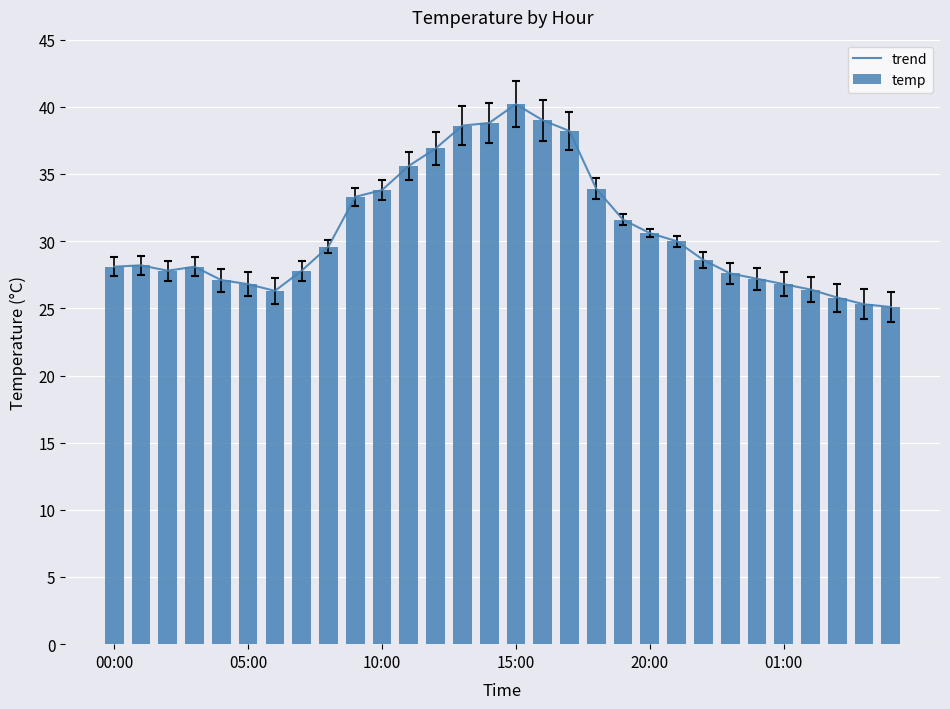

At 12, list the series in order from smallest to largest.

trend, temp